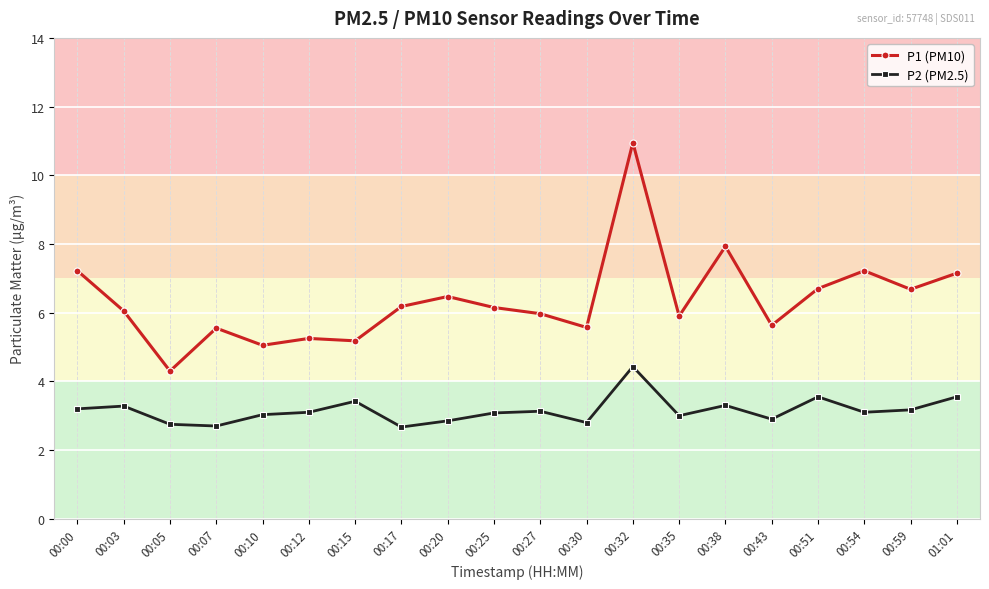

What is the total value across all series at 00:30?

8.4